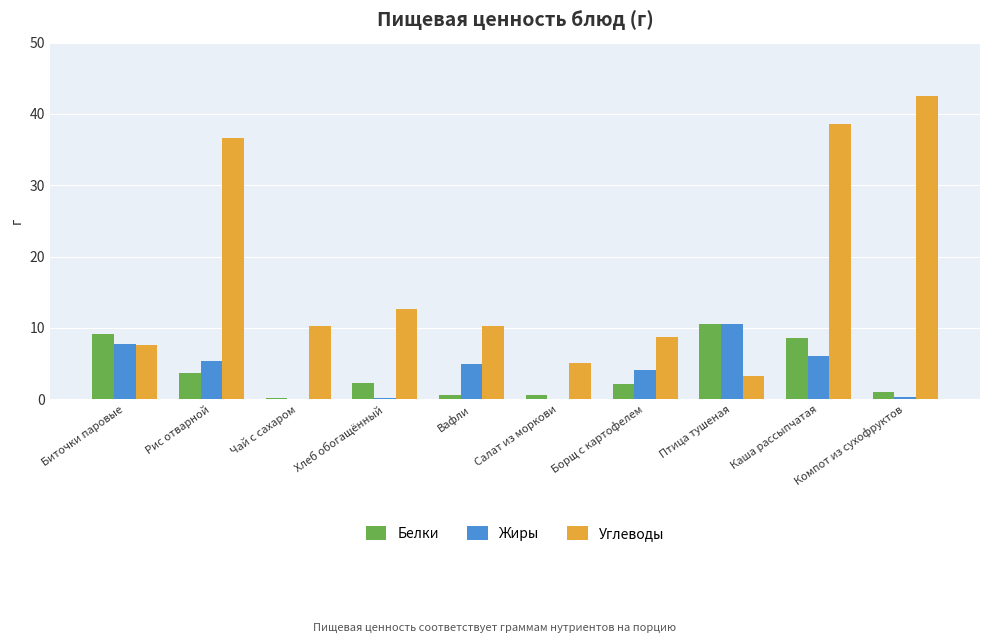

Count the number of data series in this chart.

3